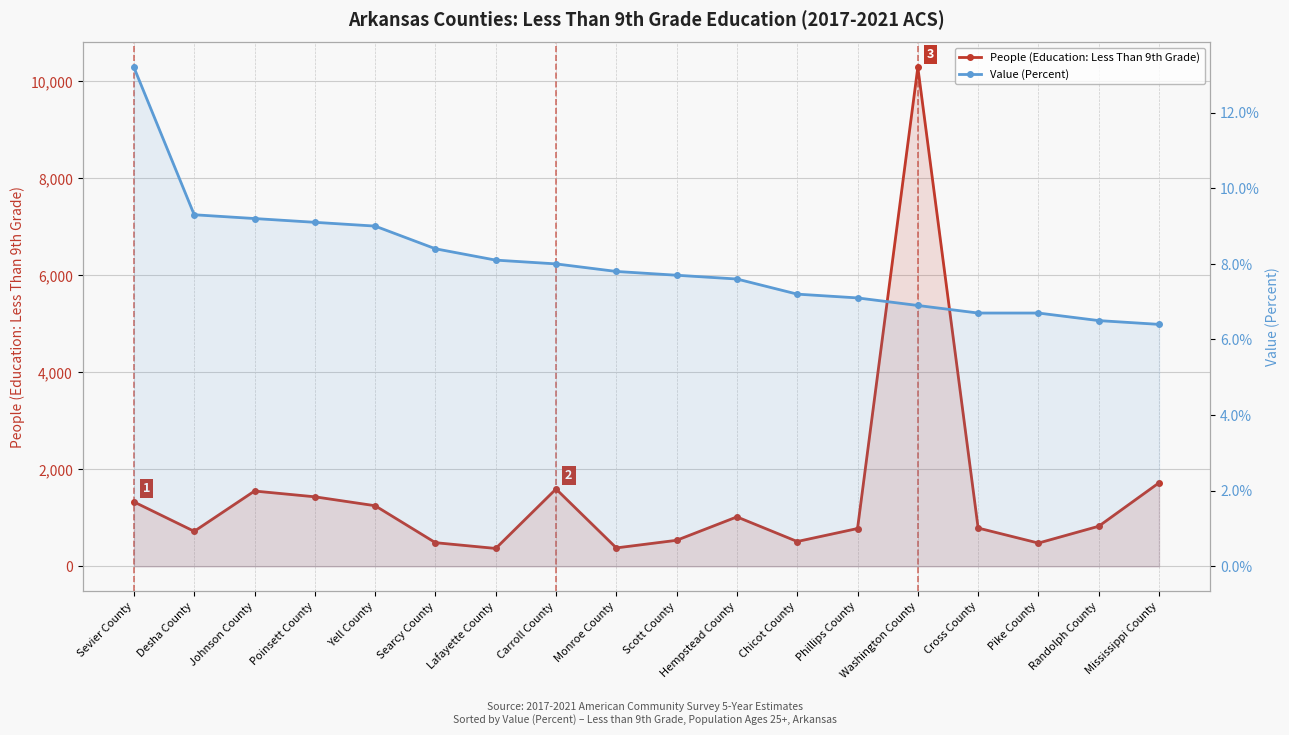

True or false: Value (Percent) and People (Education: Less Than 9th Grade) intersect in this chart.

False